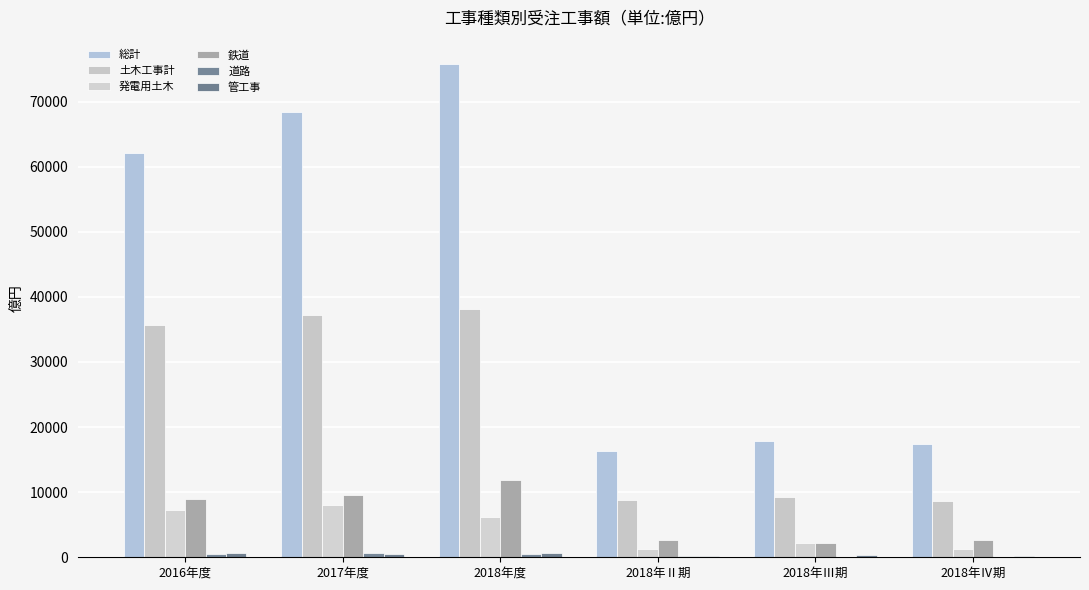

What is the spread (max minus min) of values at 2018年Ⅱ期?

16139.4